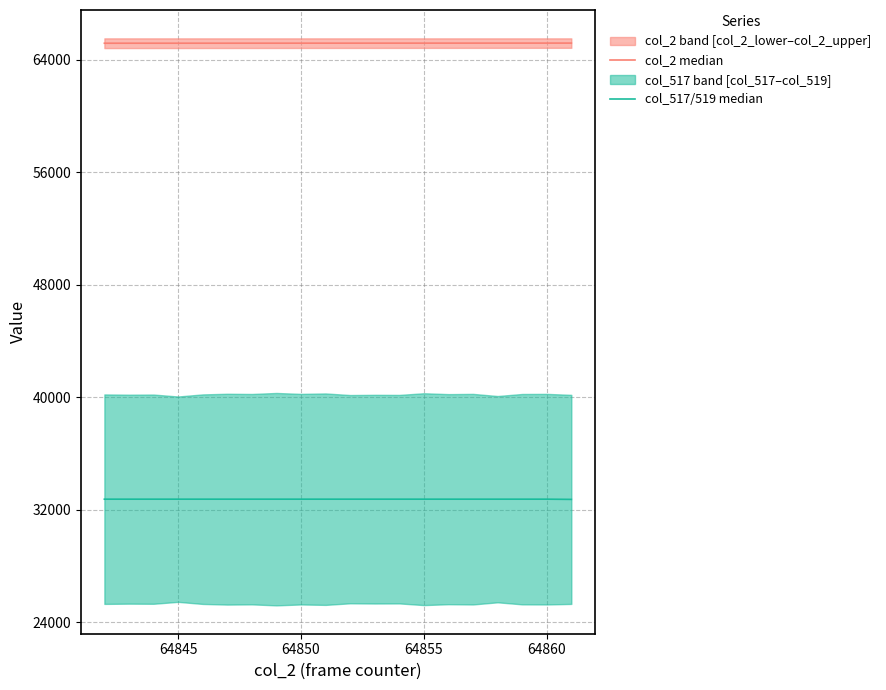

What value does the col_517/519 median series have at 64855?

32767.5